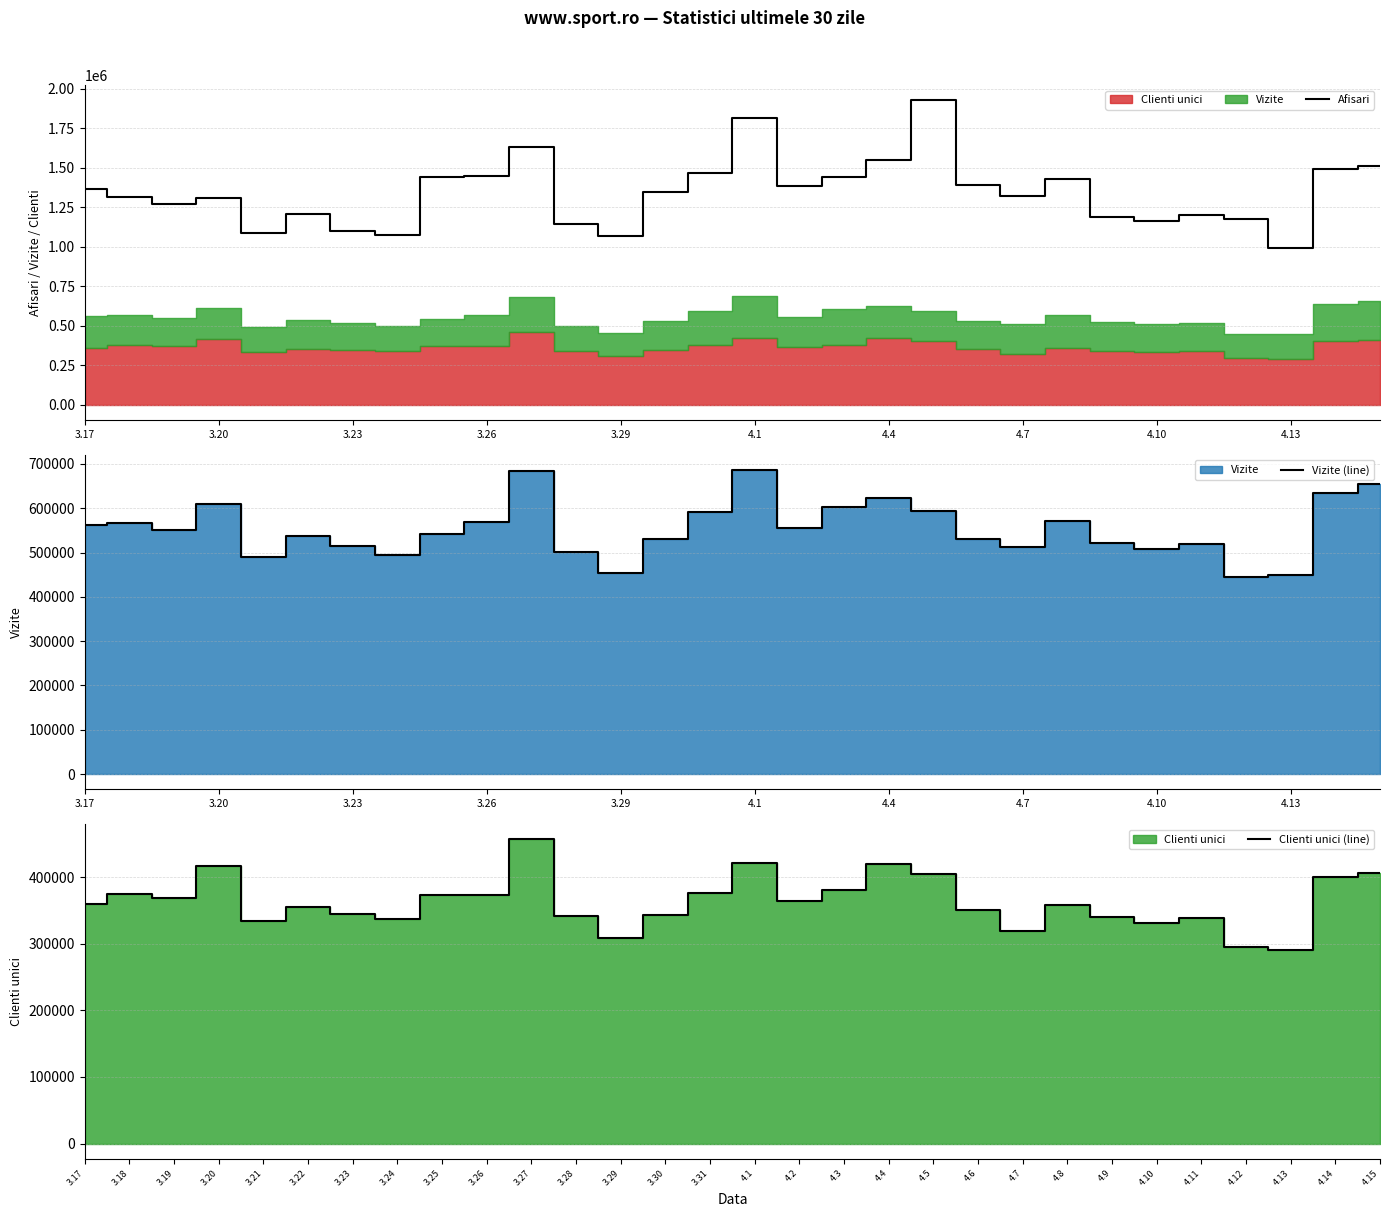

What is the greatest value displayed?

1924888